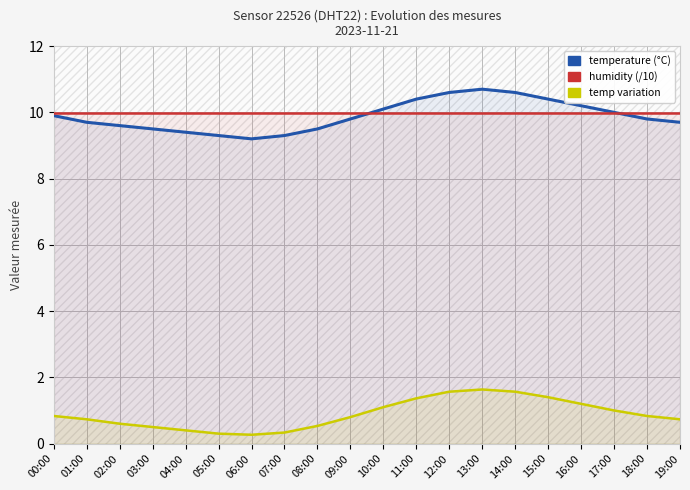

Rank the series by their maximum value, from highest to lowest.

temperature, humidity (/10), temp variation